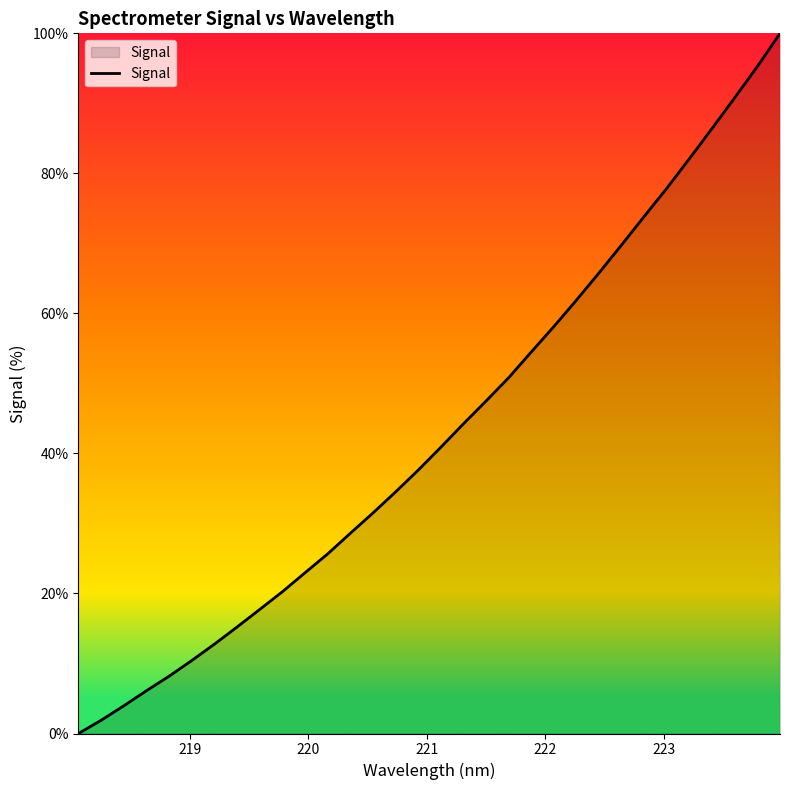

What is the difference between the maximum and minimum values?

100.0